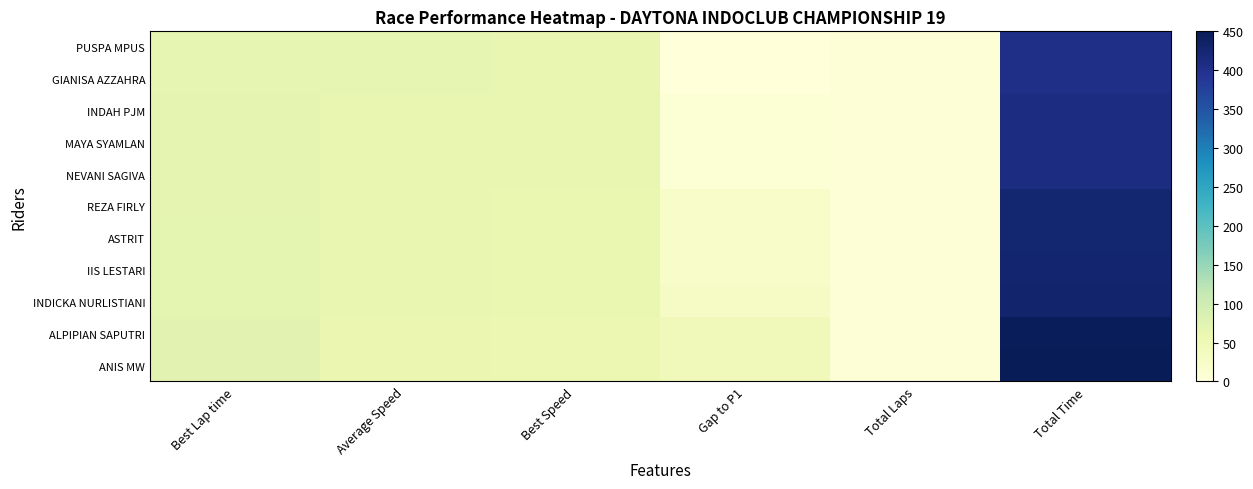

What is the spread (max minus min) of values at Total Time?

45.6